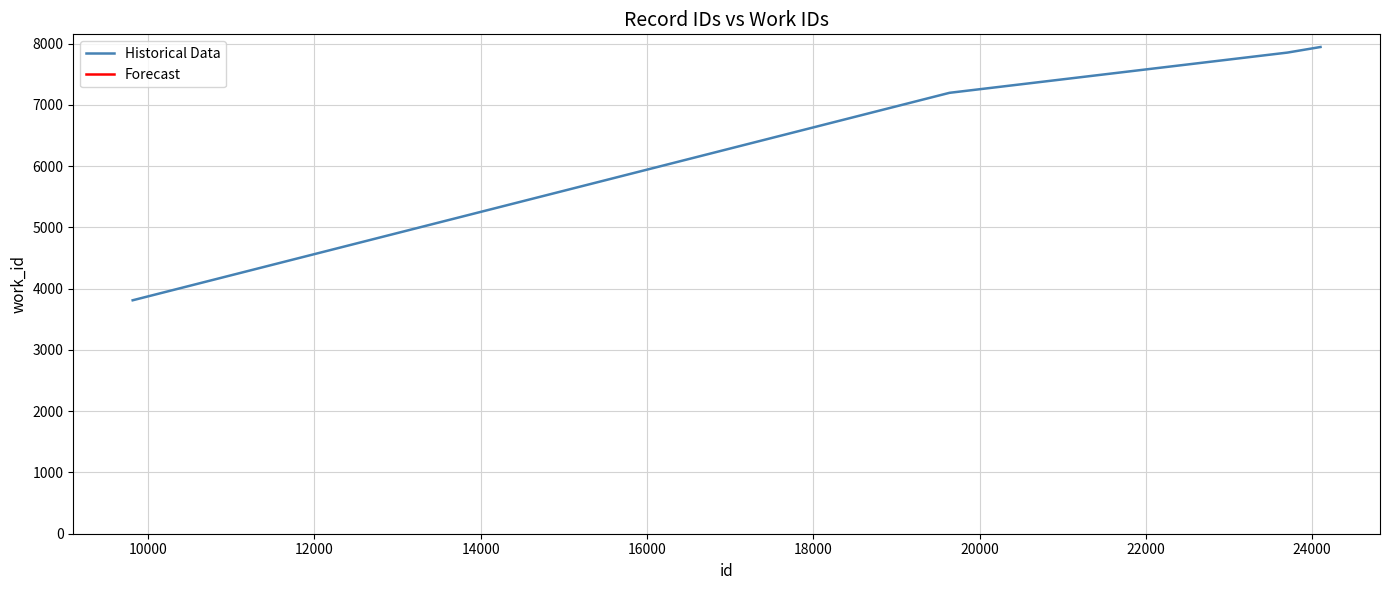

Where is the data nearest to the value 5878?

19638